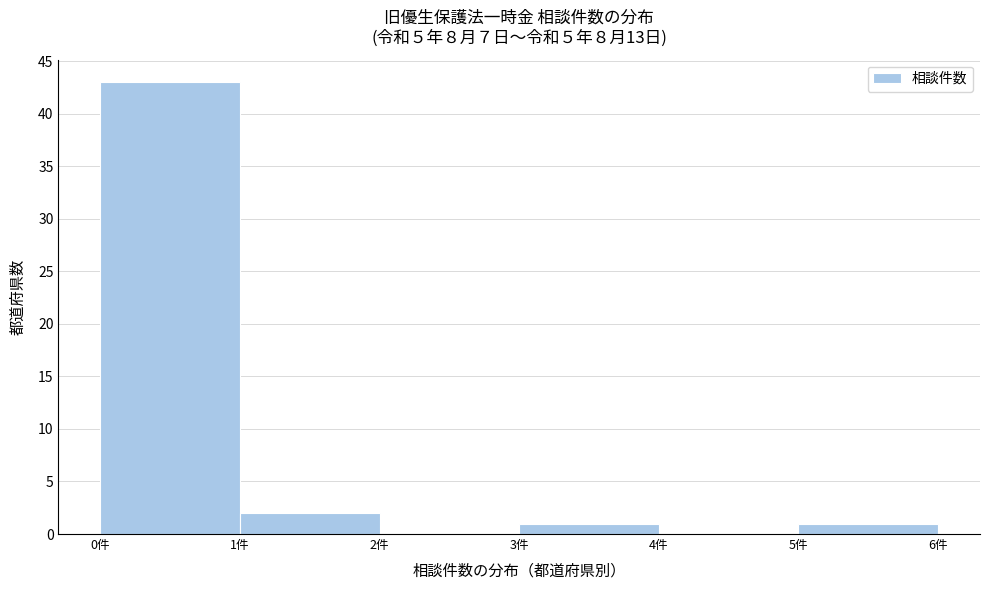

Reading left to right, transcribe this chart: for each bar, give the range it covers on the x-axis and its height. The values are not printed on the chart, so give them approximately, as read against the axis.

0 to 1: 43
1 to 2: 2
2 to 3: 0
3 to 4: 1
4 to 5: 0
5 to 6: 1